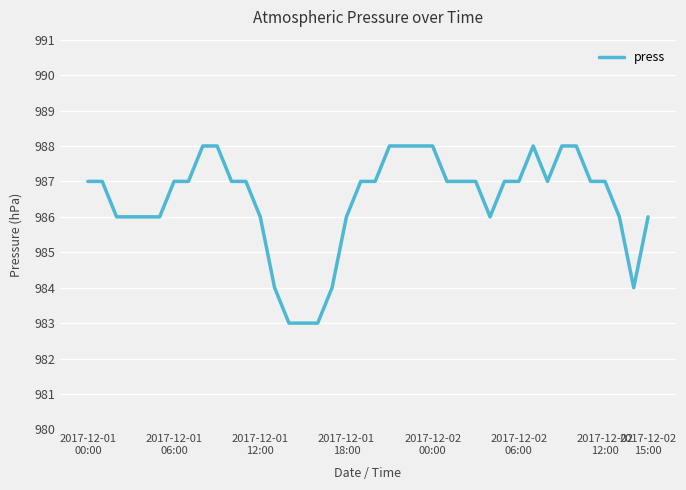

What is the average value?

986